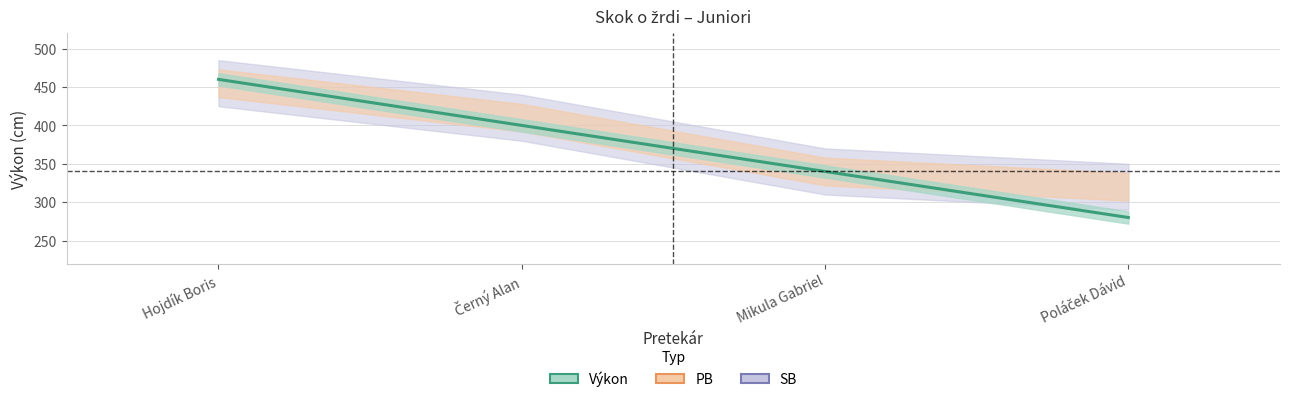

Between Mikula Gabriel and Poláček Dávid, which is larger?

Mikula Gabriel